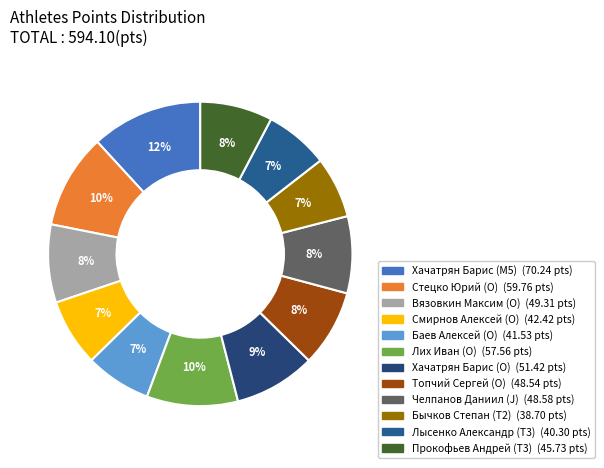

Rank the categories by value from lowest to highest.

Бычков Степан (T2), Лысенко Александр (T3), Баев Алексей (O), Смирнов Алексей (O), Прокофьев Андрей (T3), Топчий Сергей (O), Челпанов Даниил (J), Вязовкин Максим (O), Хачатрян Барис (O), Лих Иван (O), Стецко Юрий (O), Хачатрян Барис (M5)